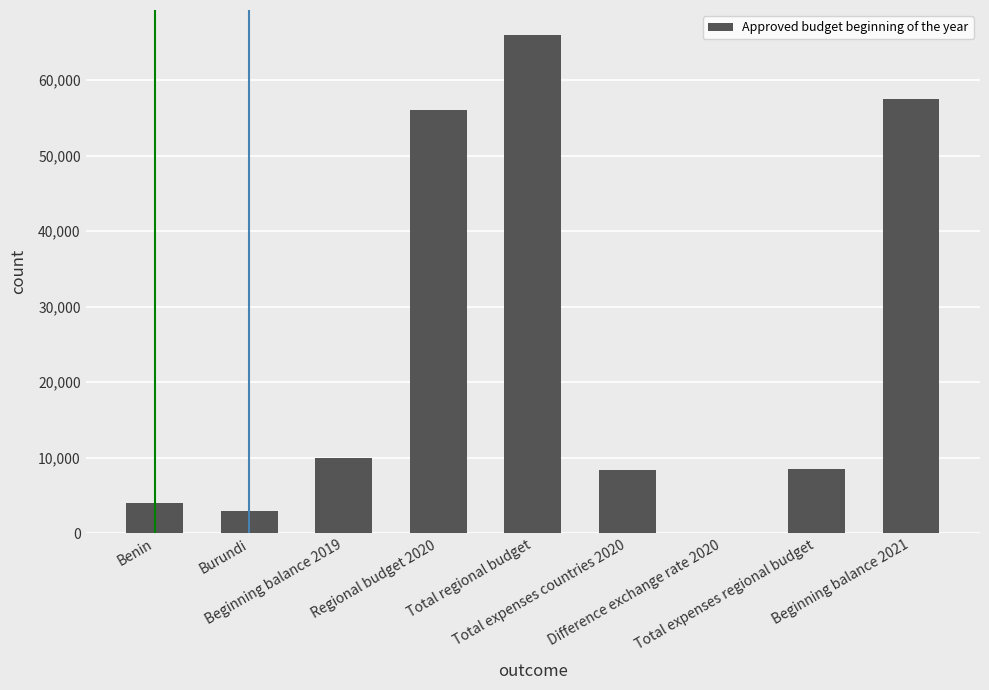

At which label does the data first exceed 8451?

Beginning balance 2019